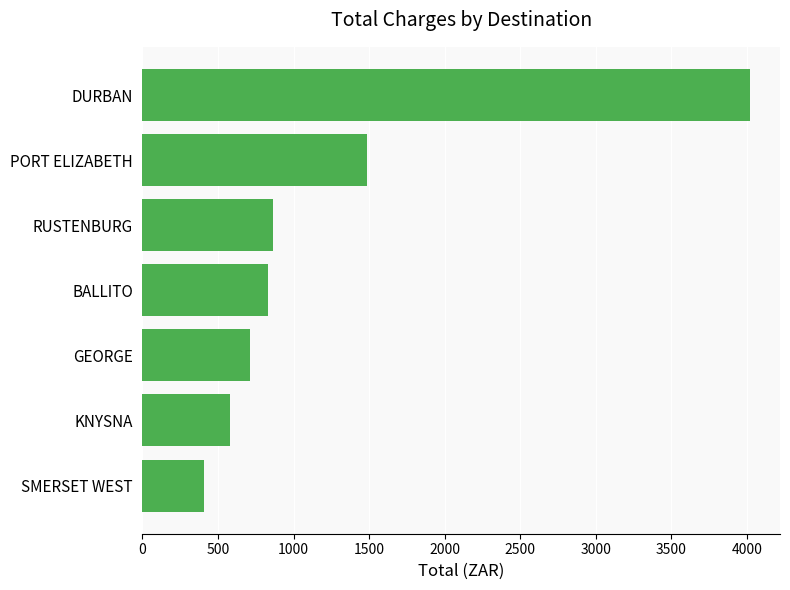

What is the difference between the maximum and second lowest values?

3438.7